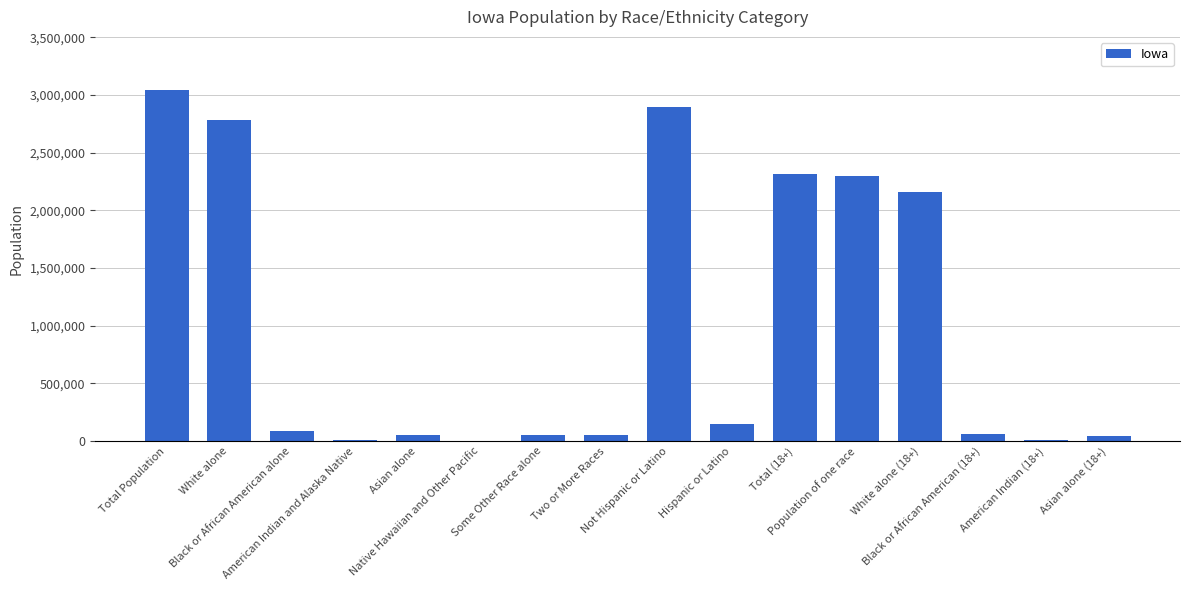

What is the greatest value displayed?

3046355